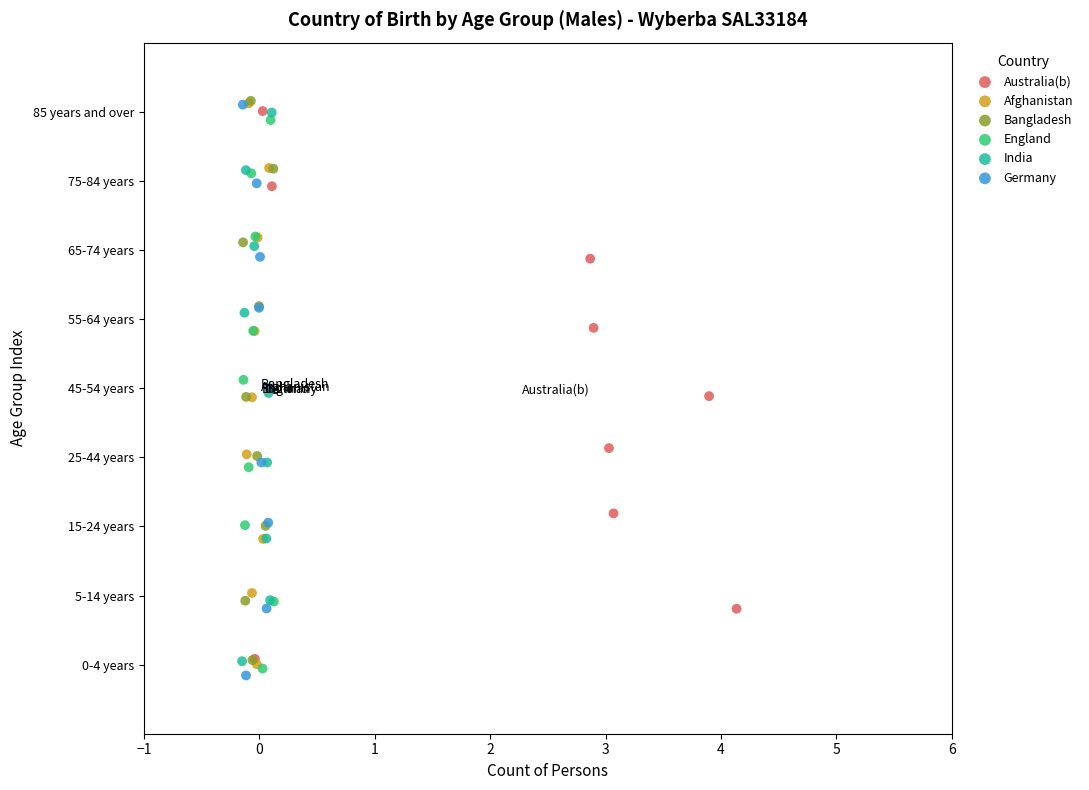

Which series contains the lowest Y value?

Germany